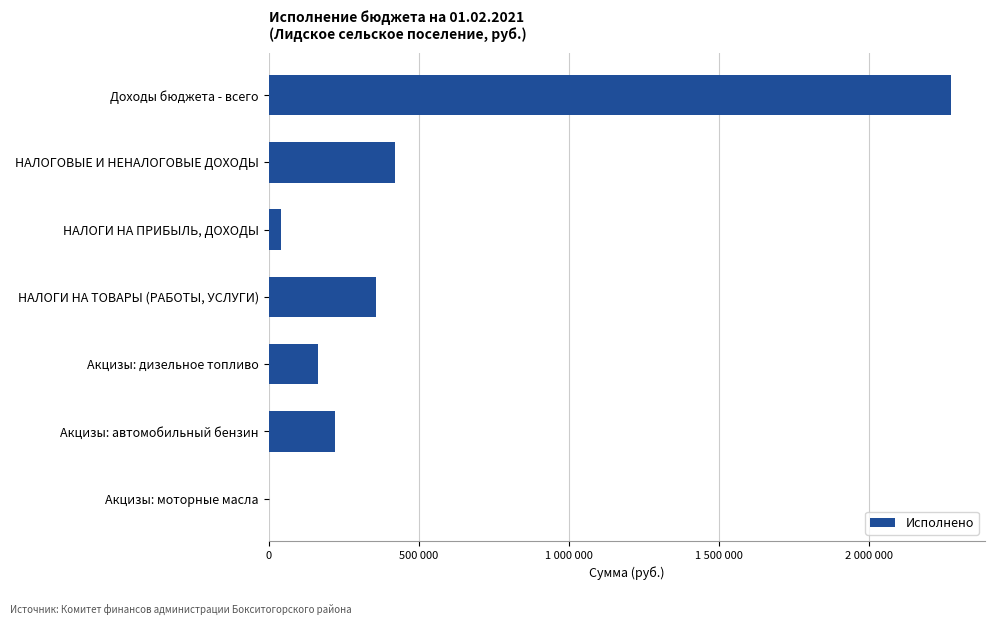

What is the sum of all values?

3478472.3